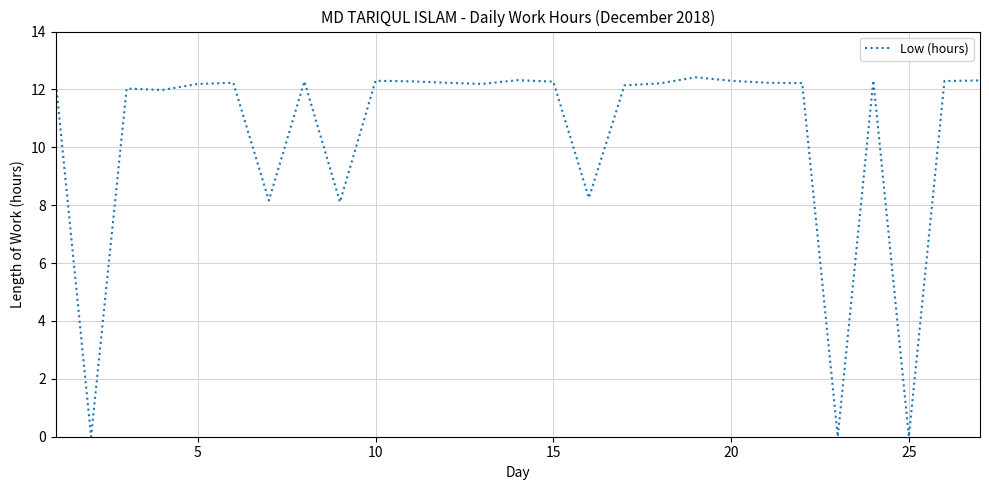

What is the maximum value shown in the chart?

12.4